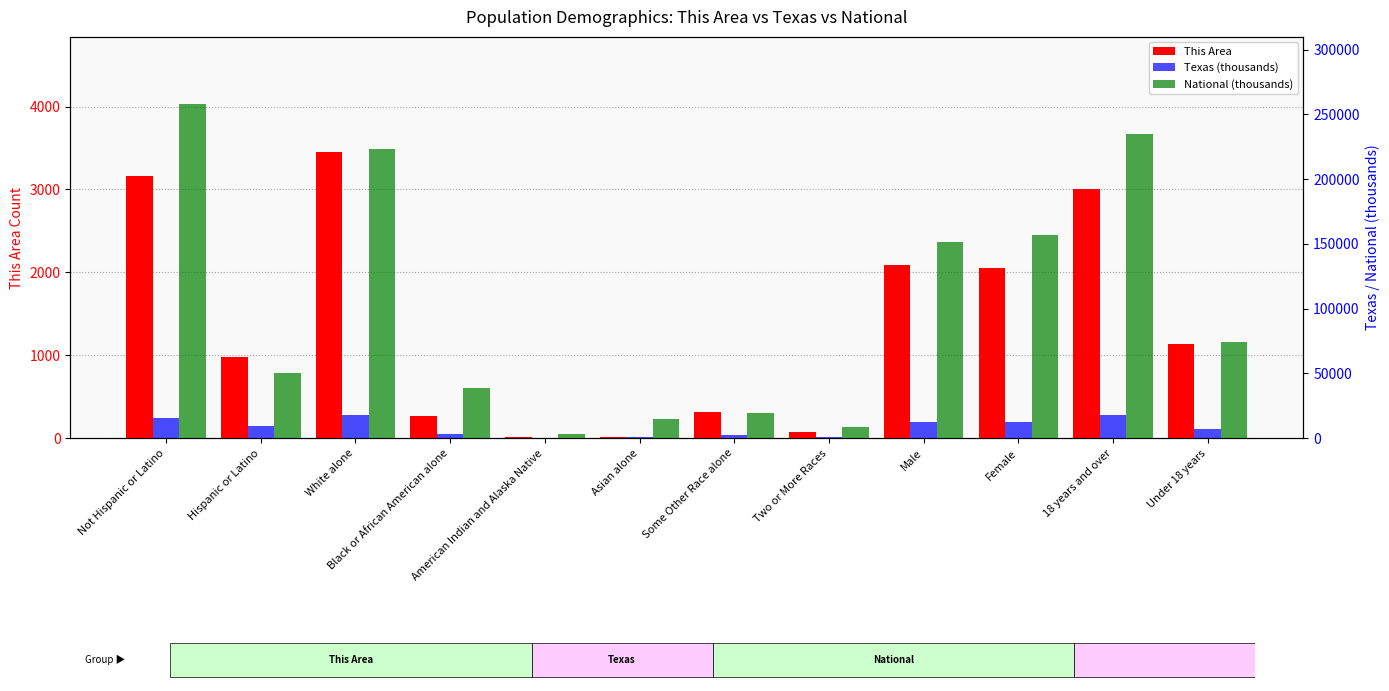

Reading left to right, transcribe all the data shown in this chart.

This Area: Not Hispanic or Latino=3165.0	Hispanic or Latino=977.0	White alone=3457.0	Black or African American alone=269.0	American Indian and Alaska Native=12.0	Asian alone=10.0	Some Other Race alone=318.0	Two or More Races=76.0	Male=2093.0	Female=2049.0	18 years and over=3007.0	Under 18 years=1135.0
Texas (thousands): Not Hispanic or Latino=15684.6	Hispanic or Latino=9460.9	White alone=17701.6	Black or African American alone=2979.6	American Indian and Alaska Native=171.0	Asian alone=964.6	Some Other Race alone=2628.2	Two or More Races=679.0	Male=12472.3	Female=12673.3	18 years and over=18279.7	Under 18 years=6865.8
National (thousands): Not Hispanic or Latino=258267.9	Hispanic or Latino=50477.6	White alone=223553.3	Black or African American alone=38929.3	American Indian and Alaska Native=2932.2	Asian alone=14674.3	Some Other Race alone=19107.4	Two or More Races=9009.1	Male=151781.3	Female=156964.2	18 years and over=234564.1	Under 18 years=74181.5